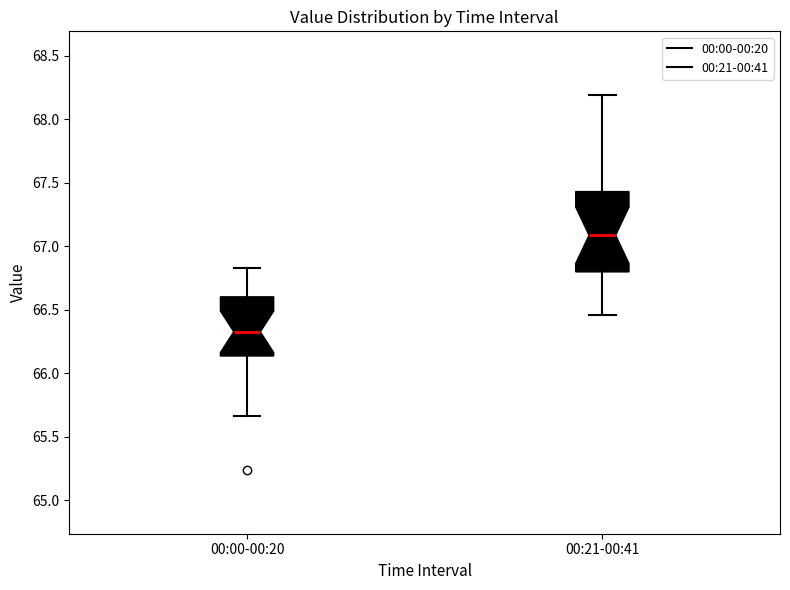

Where does the upper whisker of the box for 00:00-00:20 end on the y-axis? The values are not printed on the chart, so give them approximately, as read against the axis.

66.85